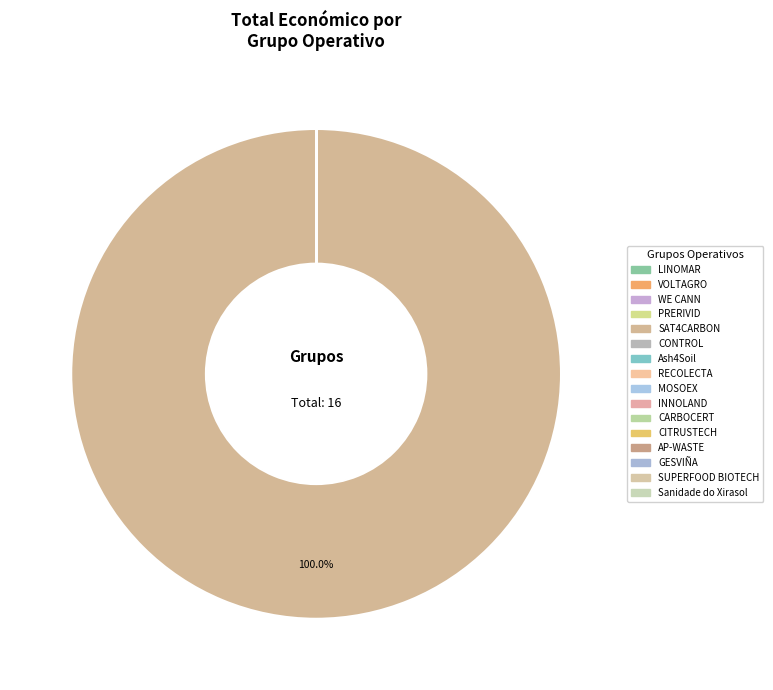

To the nearest percent, what is the average slice percentage?

6%